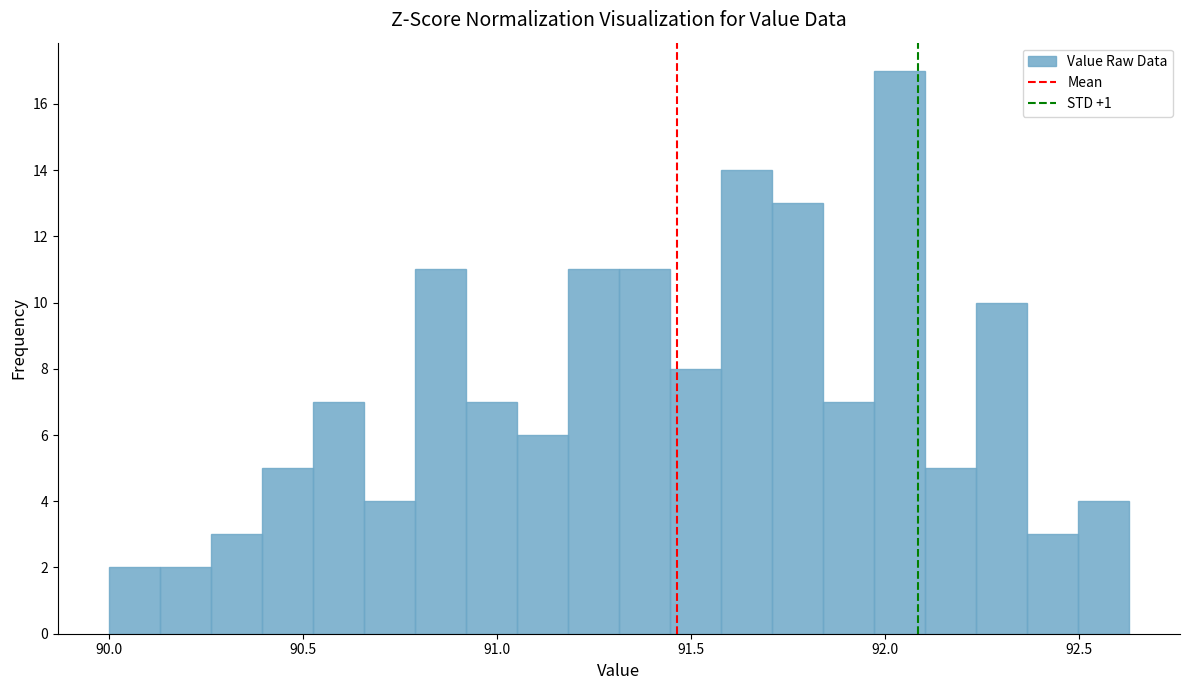

Around what value on the x-axis is the tallest bar? Give the approximate position of its centre, as read against the axis.

92.05